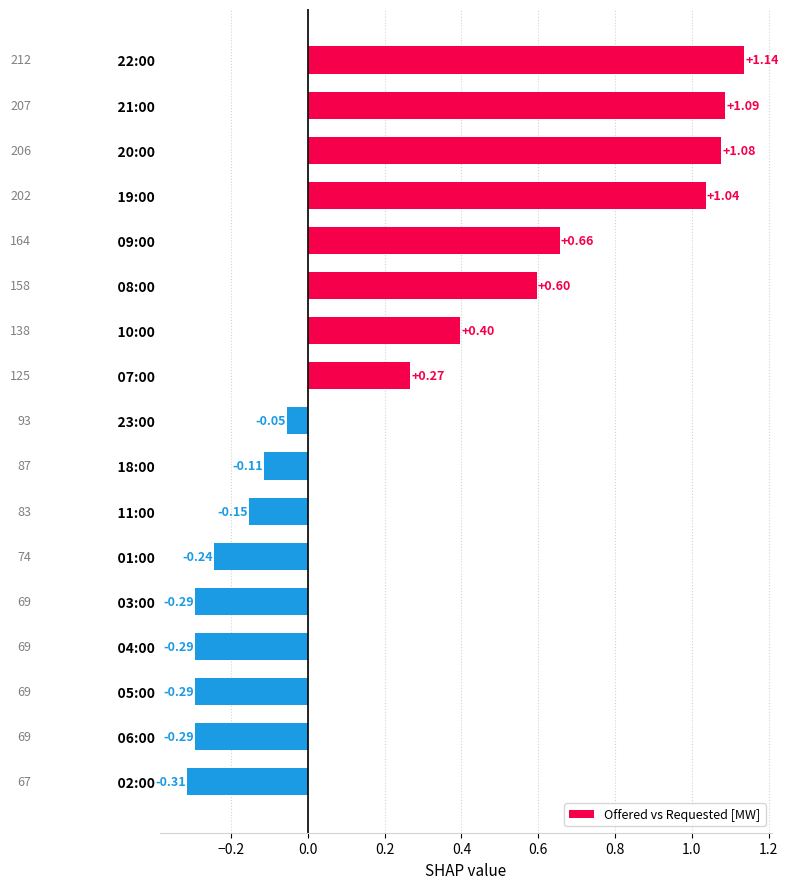

What is the change in value from     08:00 to     18:00?

-0.7